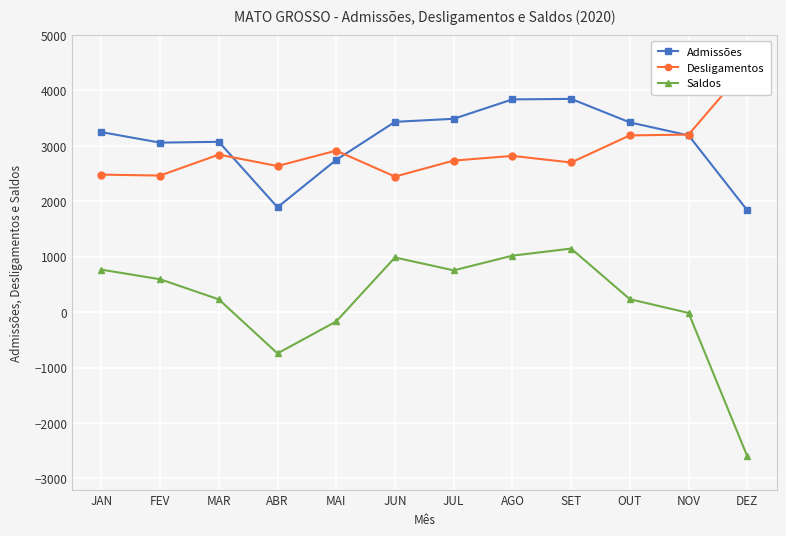

Is the value of Saldos at ABR greater than the value of Admissões at NOV?

No